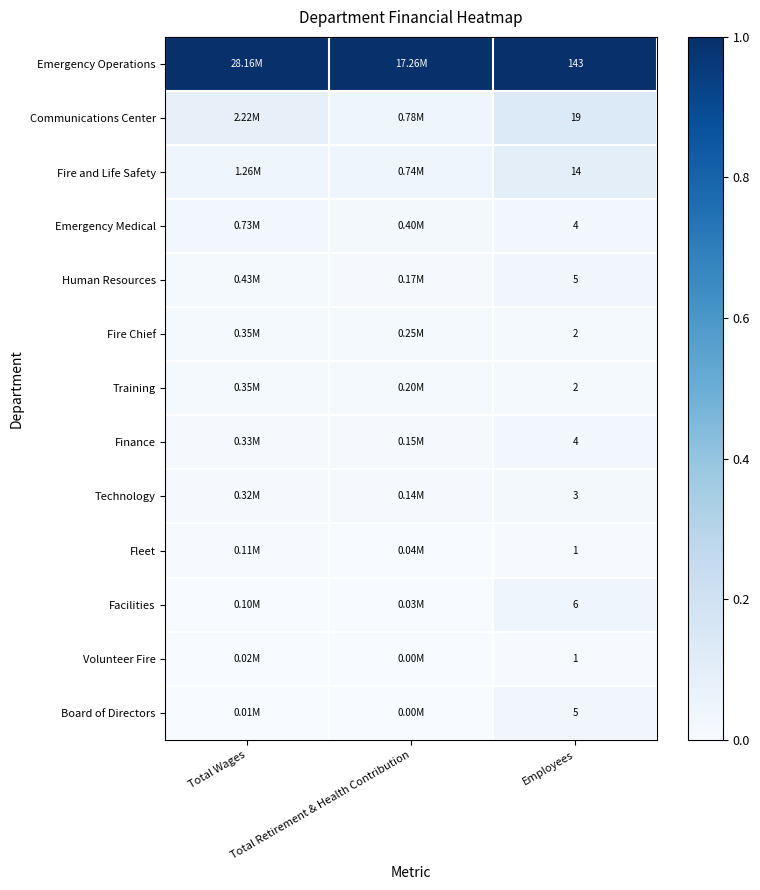

Which series has the largest range (max minus min)?

Communications Center